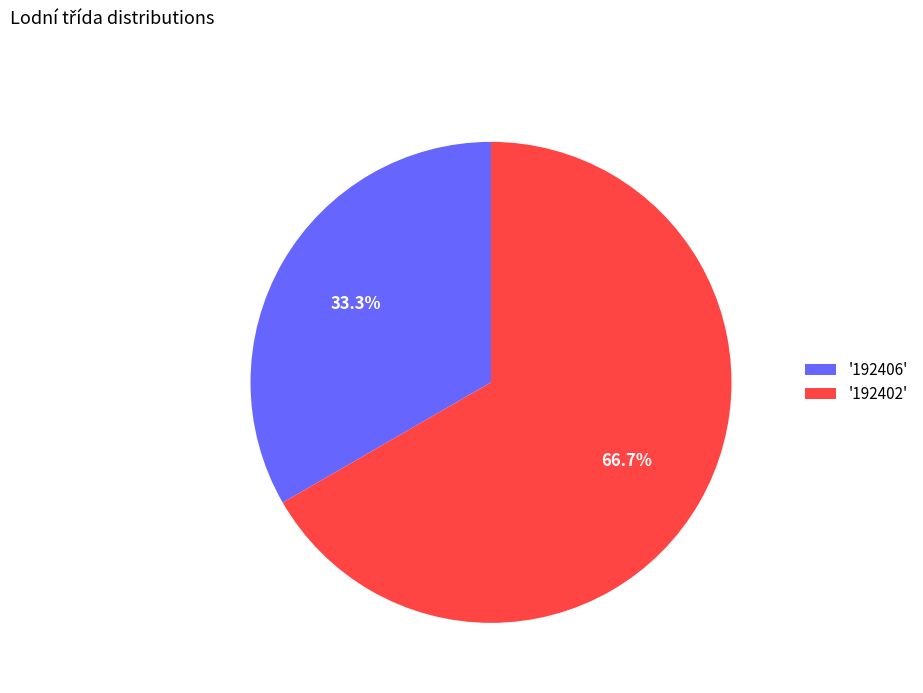

Which has a higher value, '192406' or '192402'?

'192402'